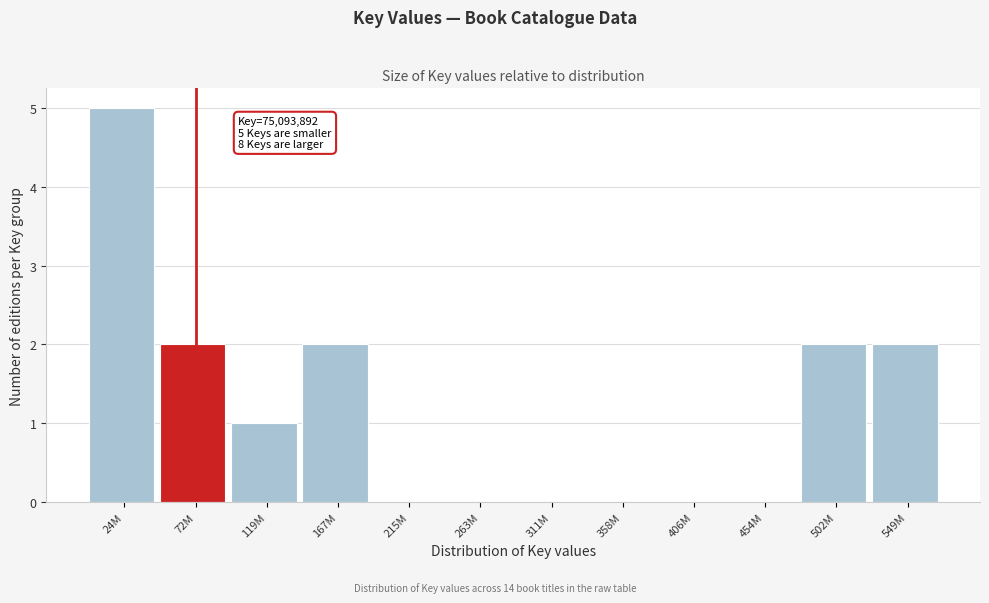

Reading left to right, list all the values displayed in this chart.

24M=5	72M=2	119M=1	167M=2	215M=0	263M=0	311M=0	358M=0	406M=0	454M=0	502M=2	549M=2